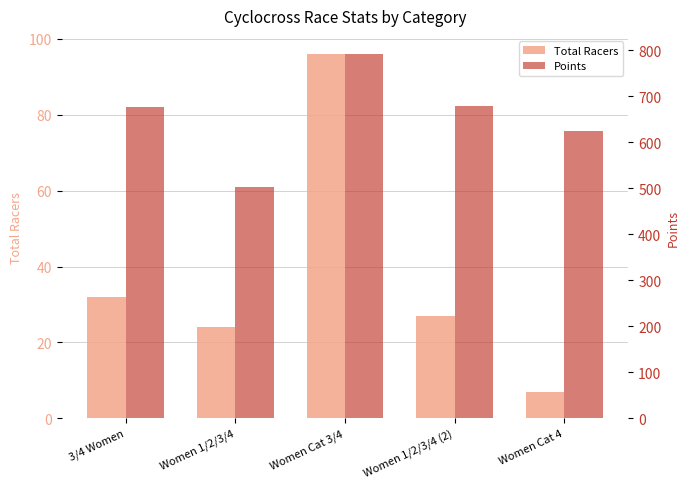

Reading right to left, transcribe all the data shown in this chart.

Total Racers: Women Cat 4=7.0	Women 1/2/3/4 (2)=27.0	Women Cat 3/4=96.0	Women 1/2/3/4=24.0	3/4 Women=32.0
Points: Women Cat 4=624.4	Women 1/2/3/4 (2)=680.2	Women Cat 3/4=792.1	Women 1/2/3/4=502.8	3/4 Women=677.8